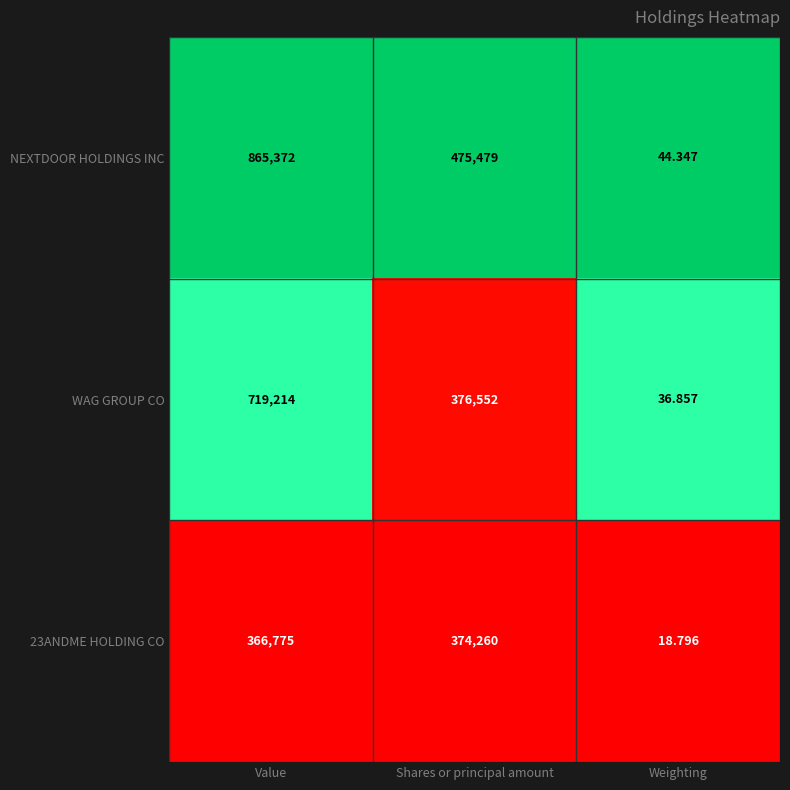

What is the spread (max minus min) of values at Value?

498597.0